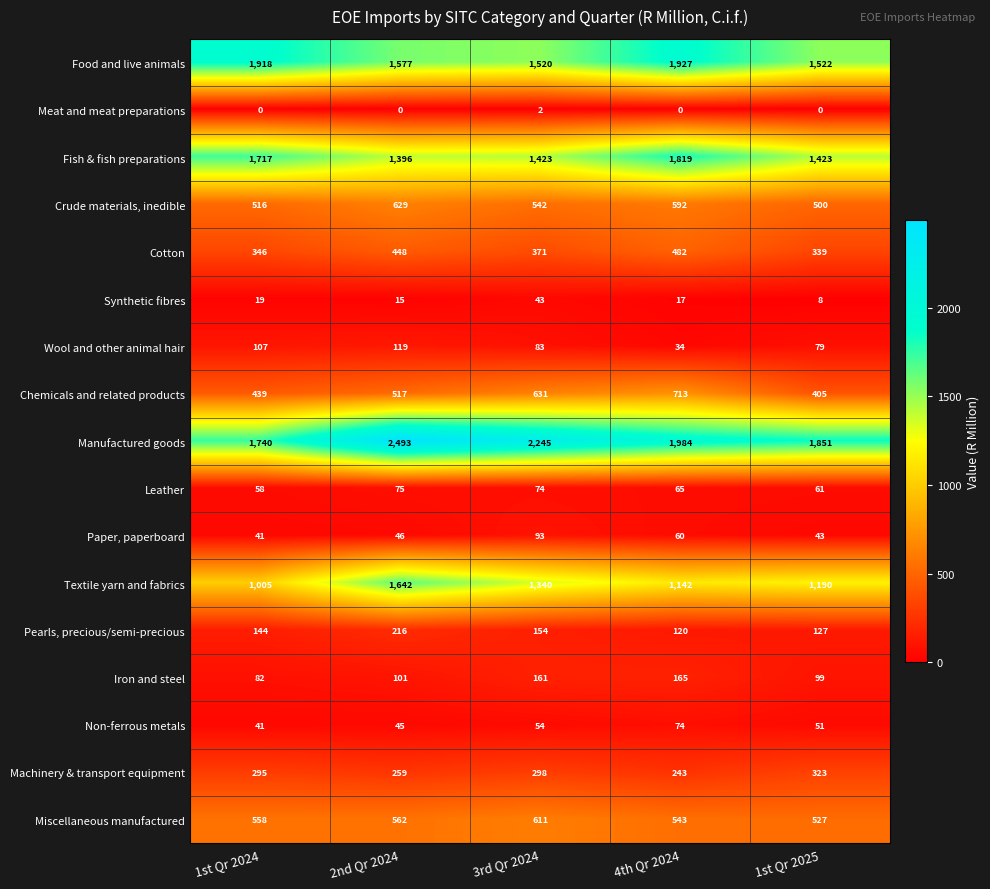

The Iron and steel series shows 165 at 4th Qr 2024. True or false?

True